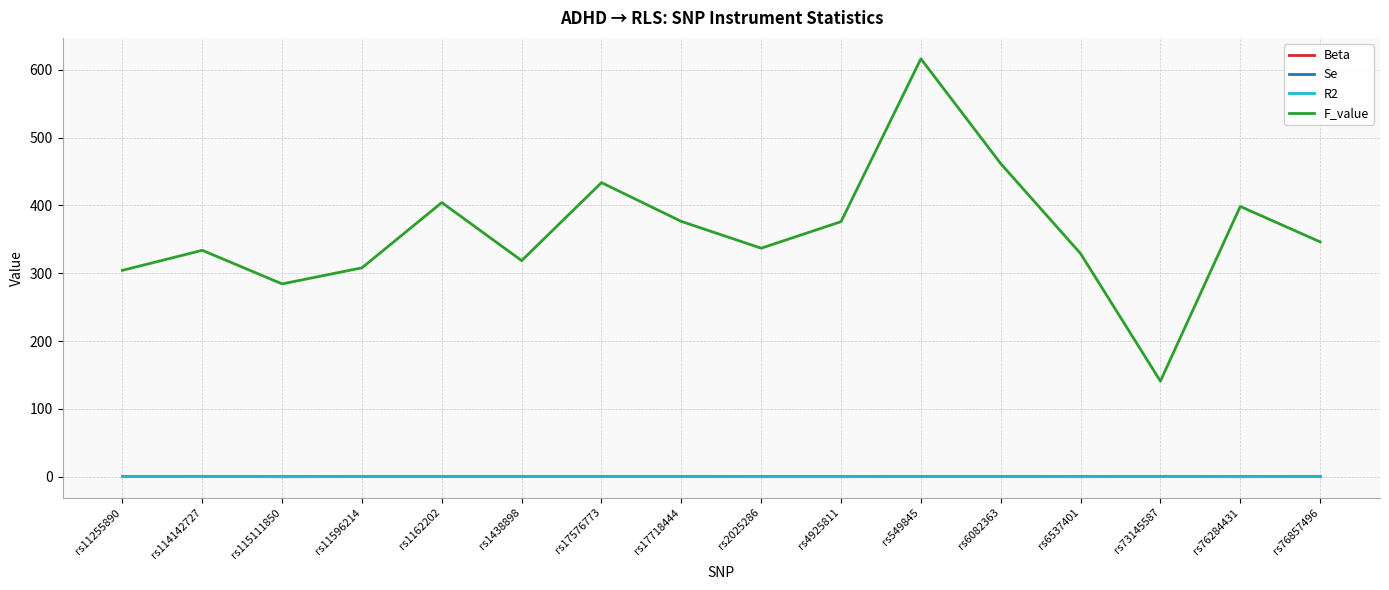

Between which two adjacent categories do R2 and Beta first intersect?

rs114142727 and rs115111850